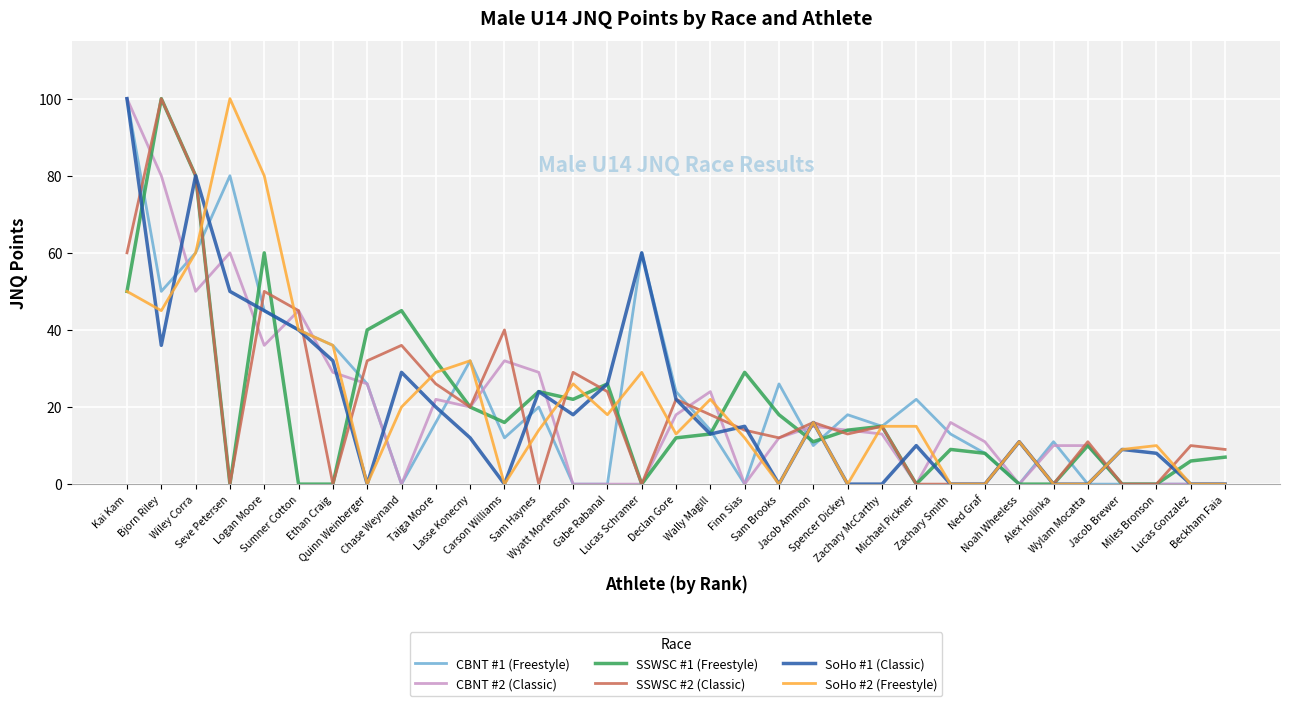

Reading left to right, transcribe all the data shown in this chart.

CBNT #1 (Freestyle): 100	50	60	80	45	40	36	26	0	16	32	12	20	0	0	60	24	14	0	26	10	18	15	22	13	8	0	11	0	0	0	0	0
CBNT #2 (Classic): 100	80	50	60	36	45	29	26	0	22	20	32	29	0	0	0	18	24	0	12	15	14	13	0	16	11	0	10	10	0	0	0	0
SSWSC #1 (Freestyle): 50	100	80	0	60	0	0	40	45	32	20	16	24	22	26	0	12	13	29	18	11	14	15	0	9	8	0	0	10	0	0	6	7
SSWSC #2 (Classic): 60	100	80	0	50	45	0	32	36	26	20	40	0	29	24	0	22	18	14	12	16	13	15	0	0	0	11	0	11	0	0	10	9
SoHo #1 (Classic): 100	36	80	50	45	40	32	0	29	20	12	0	24	18	26	60	22	13	15	0	16	0	0	10	0	0	11	0	0	9	8	0	0
SoHo #2 (Freestyle): 50	45	60	100	80	40	36	0	20	29	32	0	14	26	18	29	13	22	12	0	16	0	15	15	0	0	11	0	0	9	10	0	0